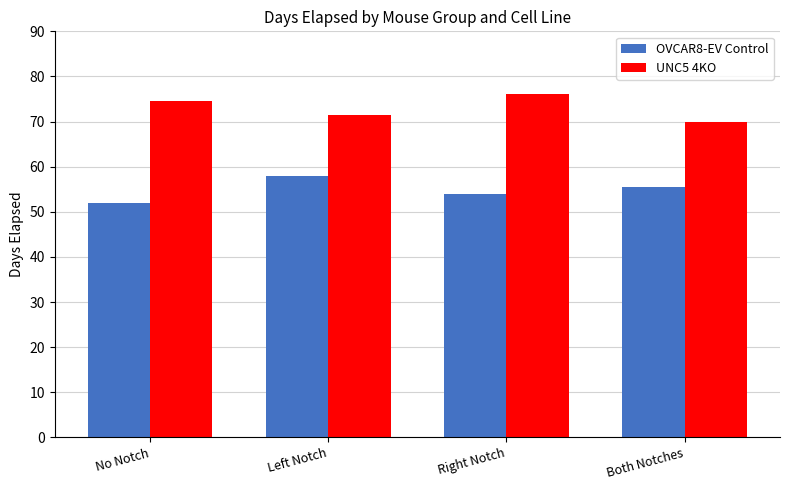

What is the label of the 1st bar from the left?

No Notch